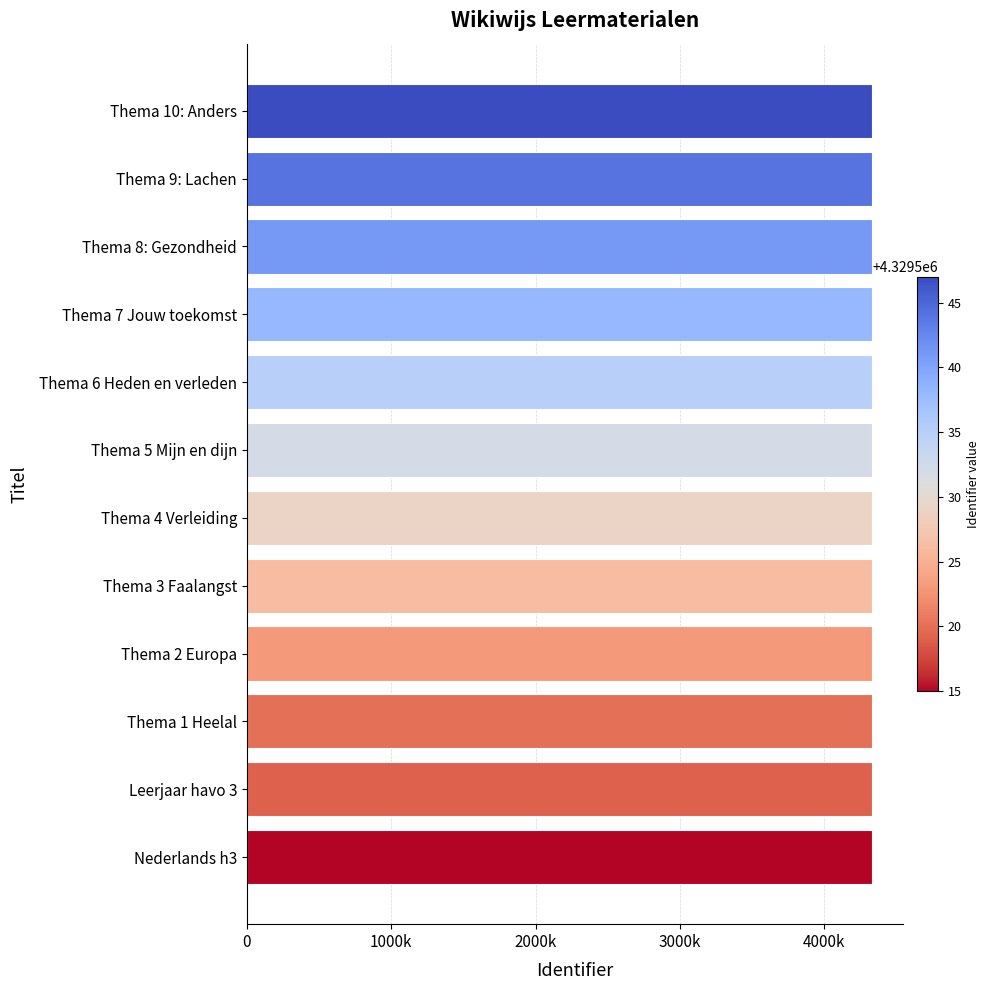

Are the bars grouped side by side (vs. stacked)?

No